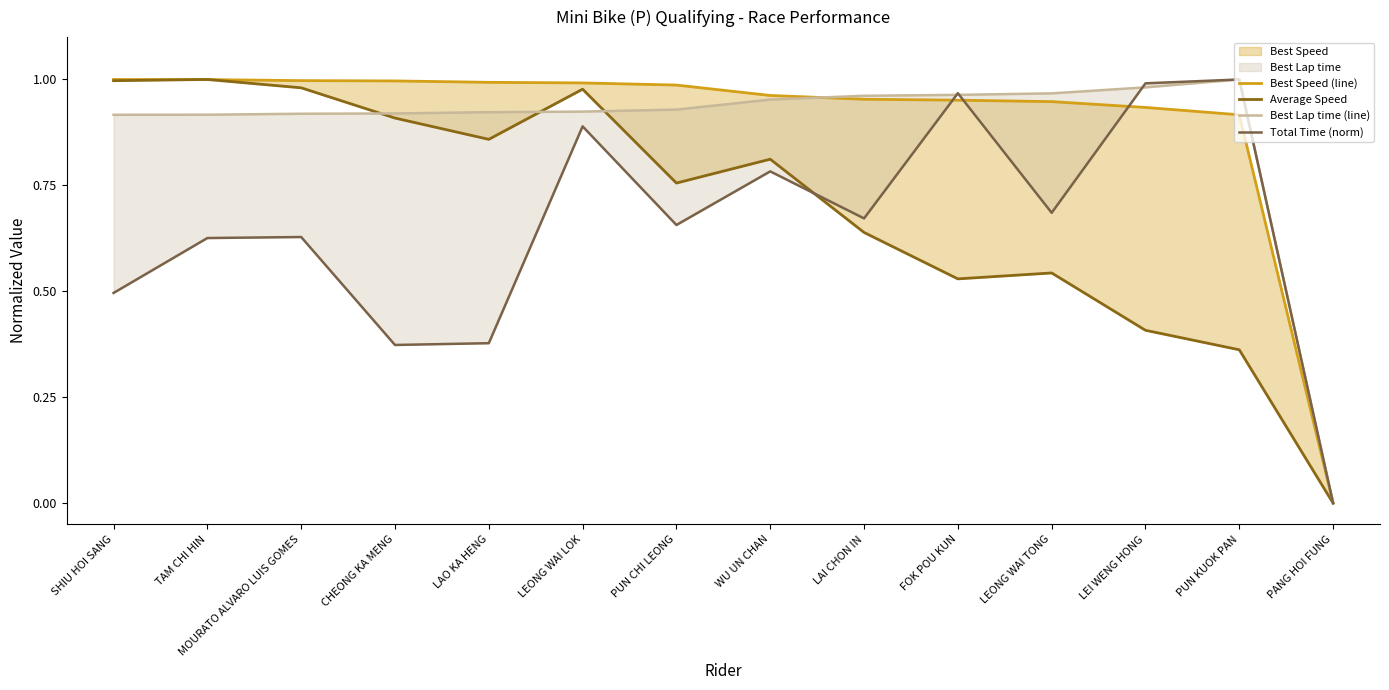

How many series are shown in this chart?

4